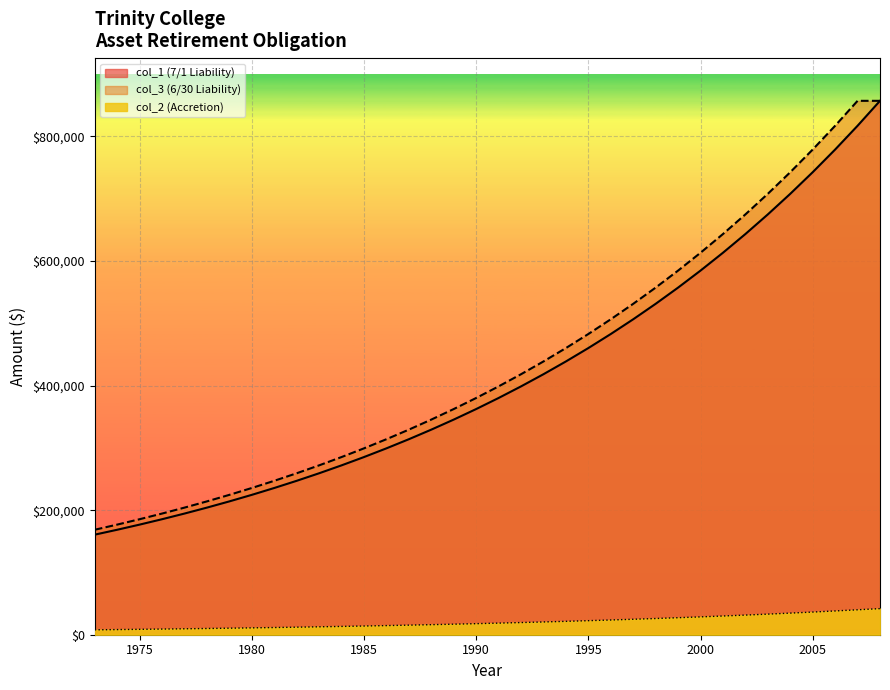

Does the chart display data point markers on the line(s)?

No